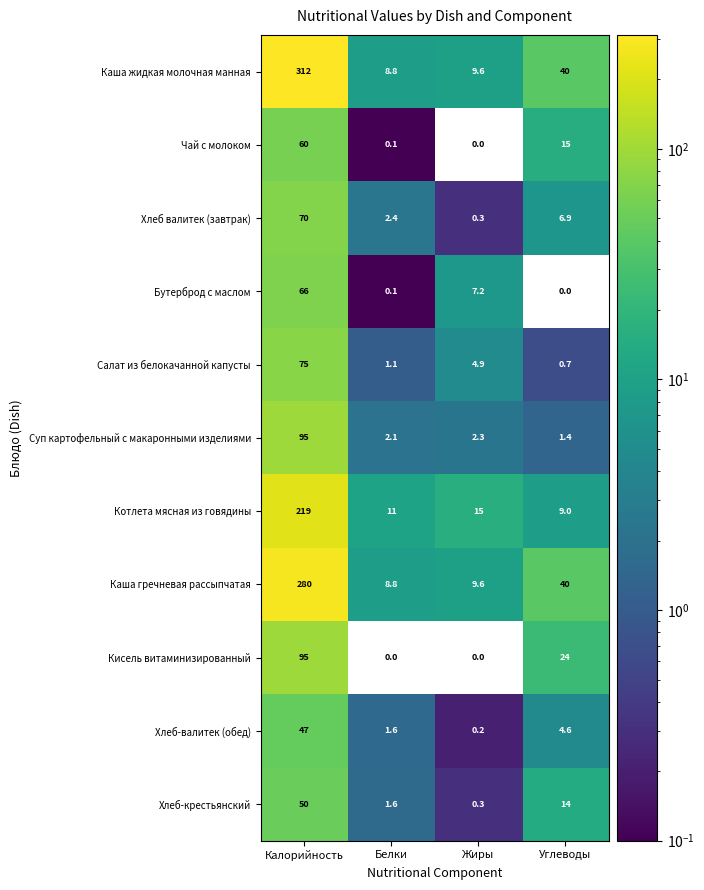

At which label does Бутерброд с маслом first exceed 7?

Калорийность